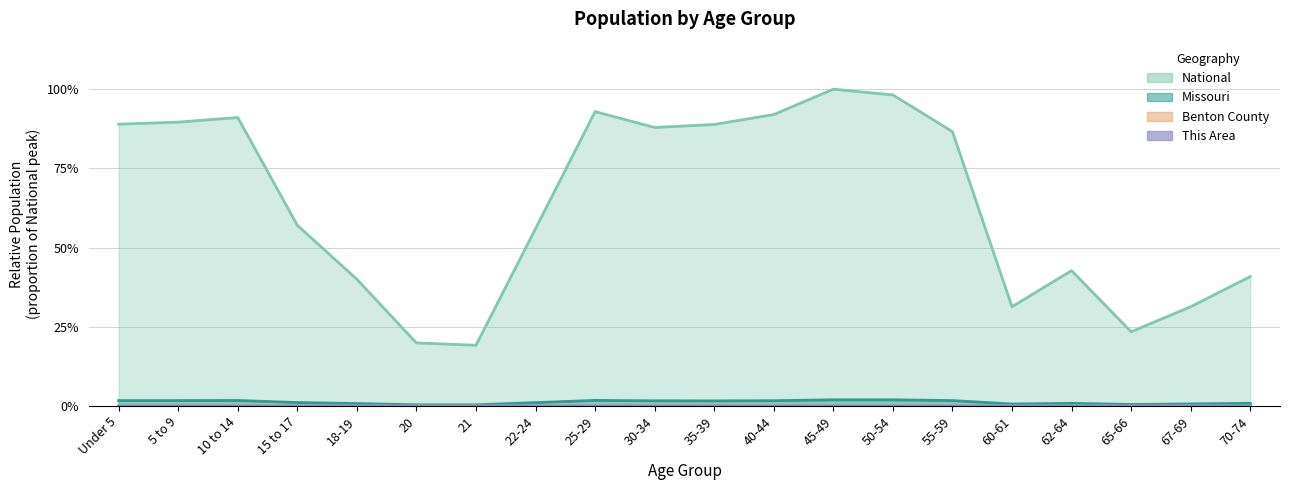

What are all the series names shown in the legend?

This Area, Benton County, Missouri, National